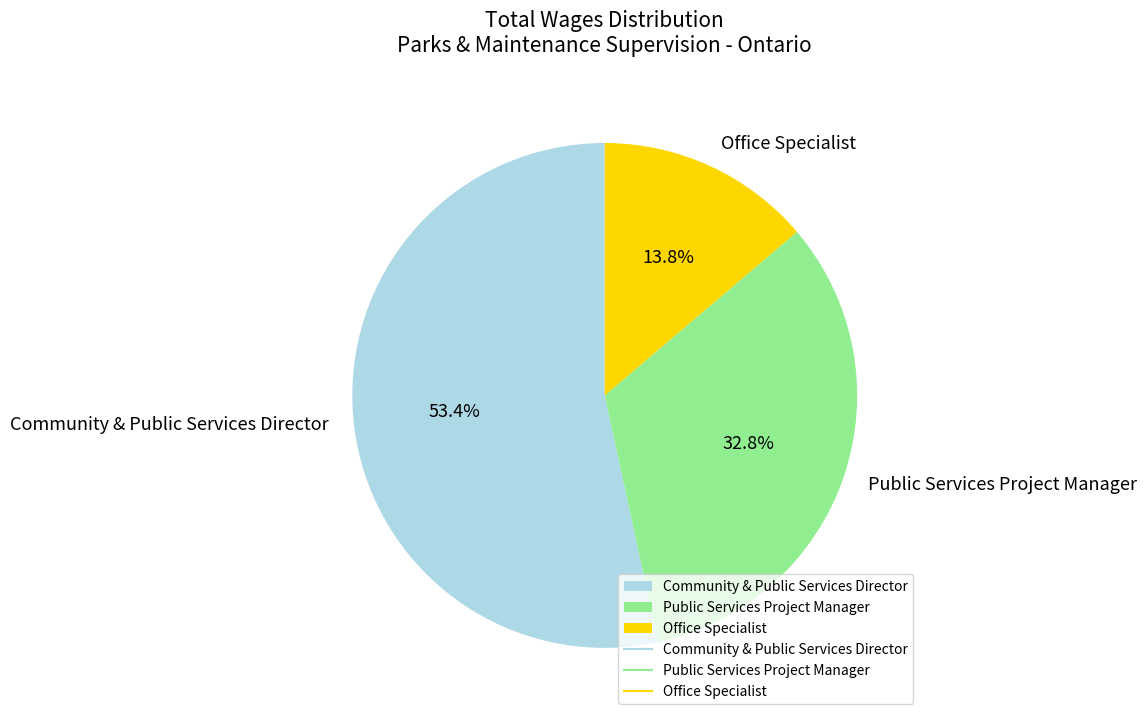

The Public Services Project Manager slice represents 27% of the pie. True or false?

False